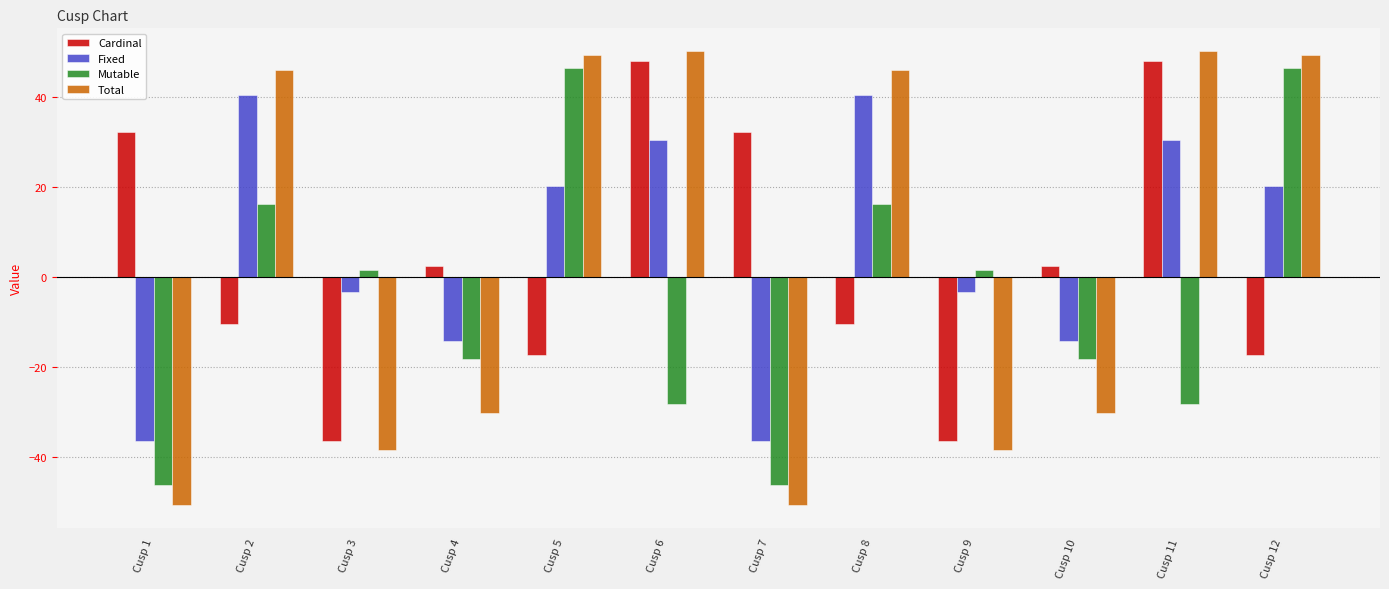

Is the value of Fixed at Cusp 2 greater than the value of Total at Cusp 5?

No